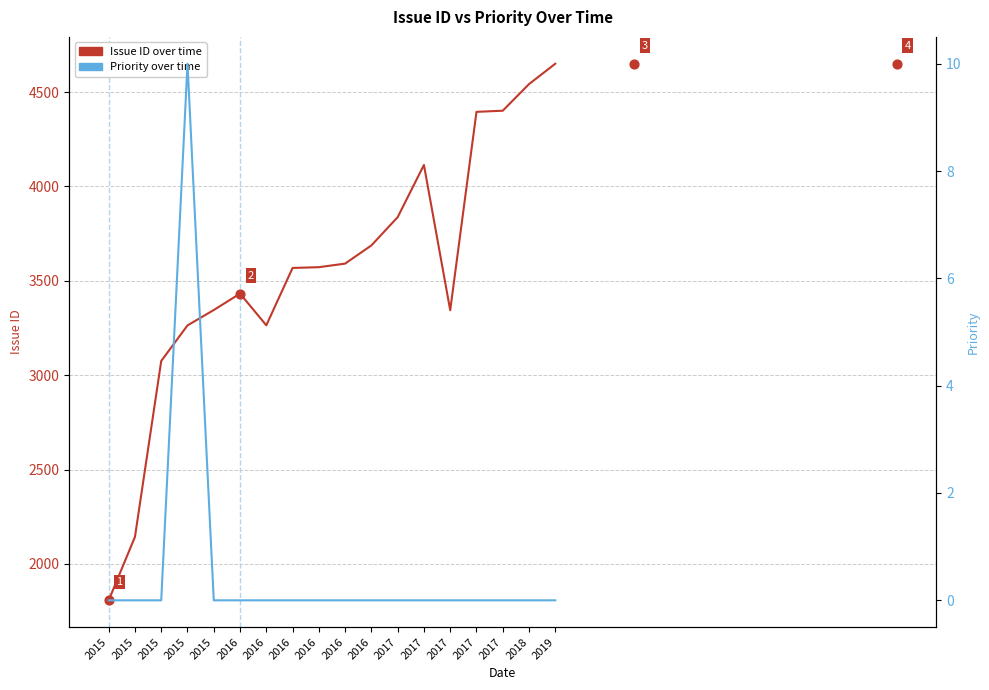

At how many categories does at least one series exceed 1236?

18